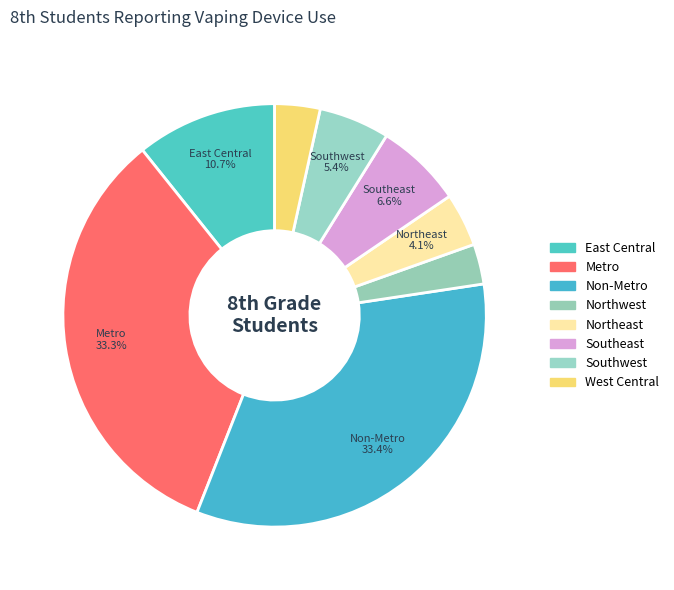

Is there a majority slice in this chart?

No